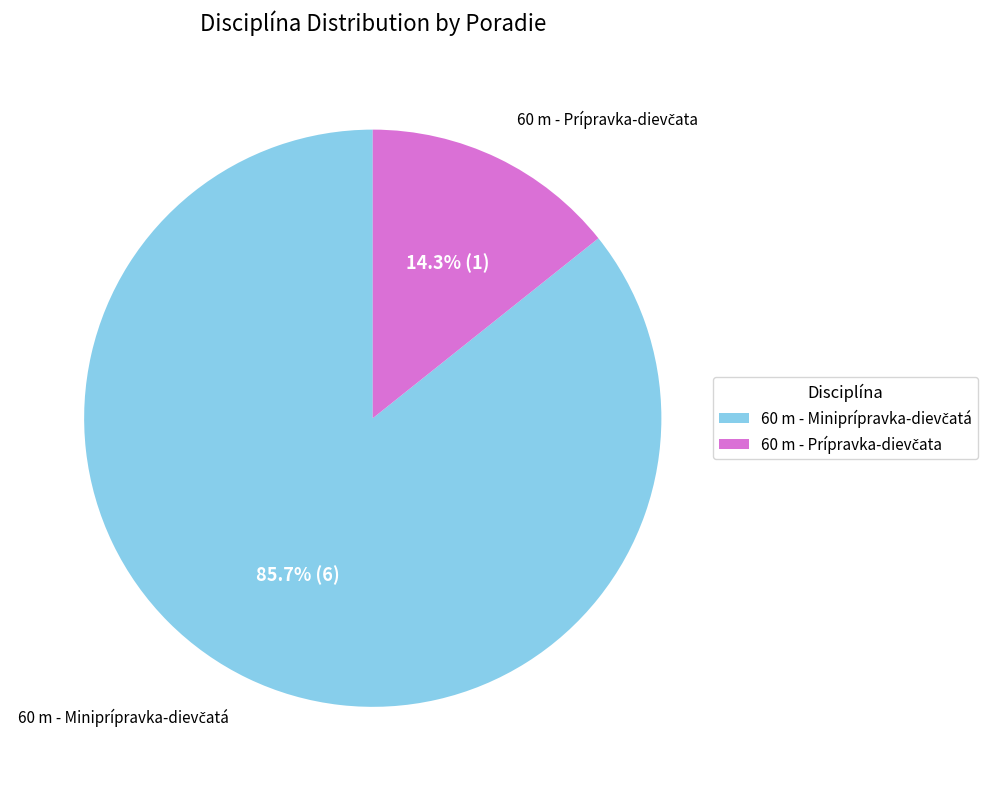

Is there any slice that represents more than half of the pie?

Yes